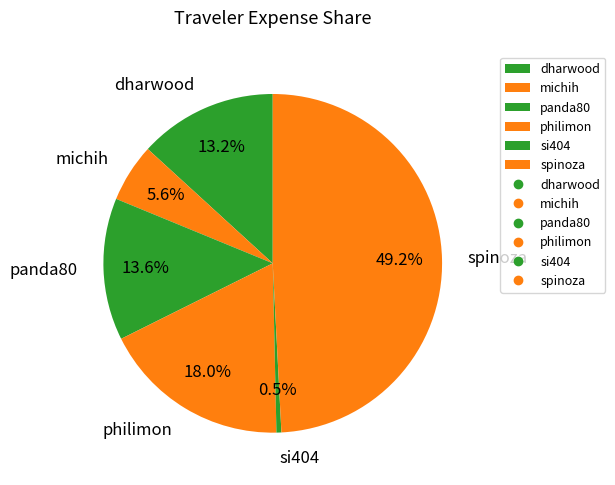

Approximately how many times larger is the value at panda80 compared to spinoza?

0.3